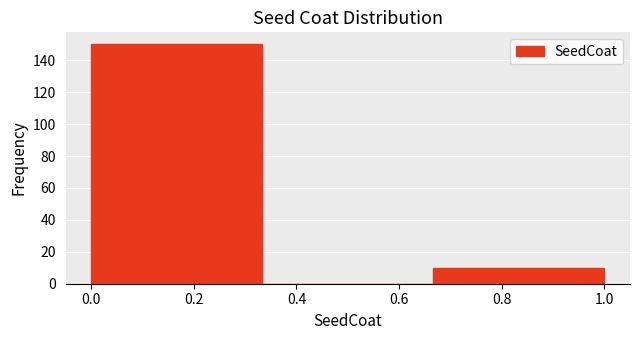

Over which range of the x-axis is the bar tallest?

0.00 to 0.34